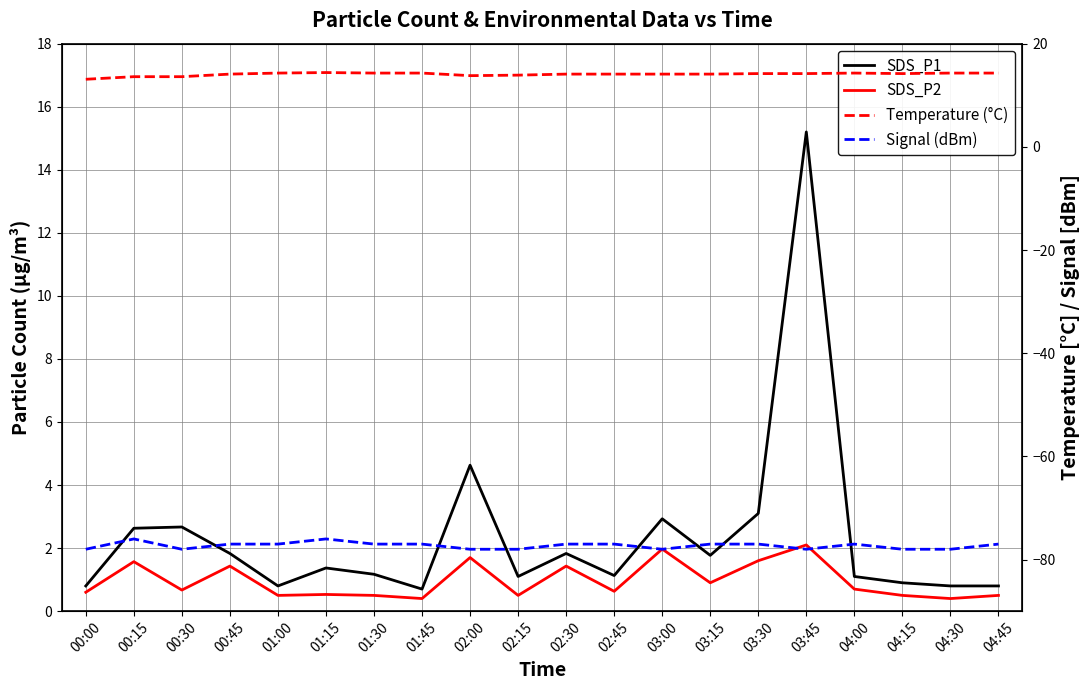

Reading left to right, extract all data points from this chart.

SDS_P1: 0.8	2.6	2.7	1.8	0.8	1.4	1.2	0.7	4.6	1.1	1.8	1.1	2.9	1.8	3.1	15.2	1.1	0.9	0.8	0.8
SDS_P2: 0.6	1.6	0.7	1.4	0.5	0.5	0.5	0.4	1.7	0.5	1.4	0.6	2.0	0.9	1.6	2.1	0.7	0.5	0.4	0.5
Temperature (°C): 13.1	13.6	13.6	14.1	14.3	14.4	14.3	14.3	13.8	13.9	14.1	14.1	14.1	14.1	14.2	14.2	14.3	14.2	14.3	14.3
Signal (dBm): -78.0	-76.0	-78.0	-77.0	-77.0	-76.0	-77.0	-77.0	-78.0	-78.0	-77.0	-77.0	-78.0	-77.0	-77.0	-78.0	-77.0	-78.0	-78.0	-77.0